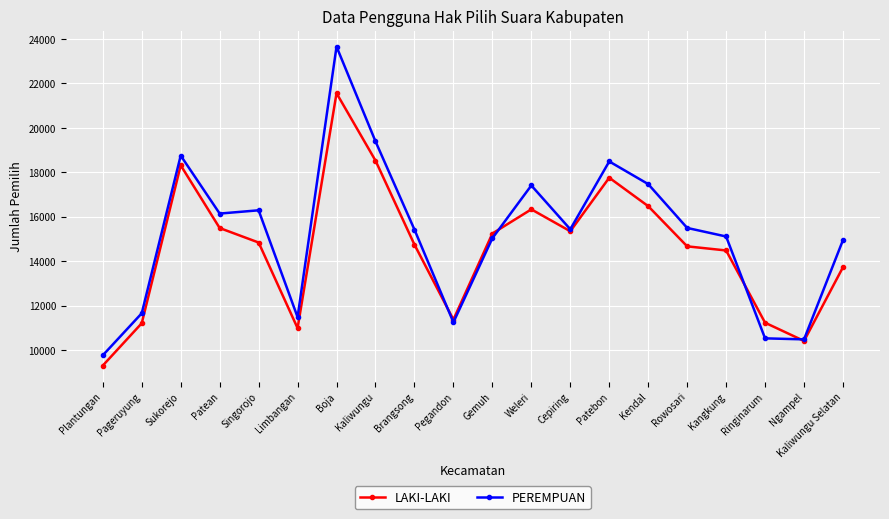

What is the label of the 1st point from the right?

Kaliwungu Selatan